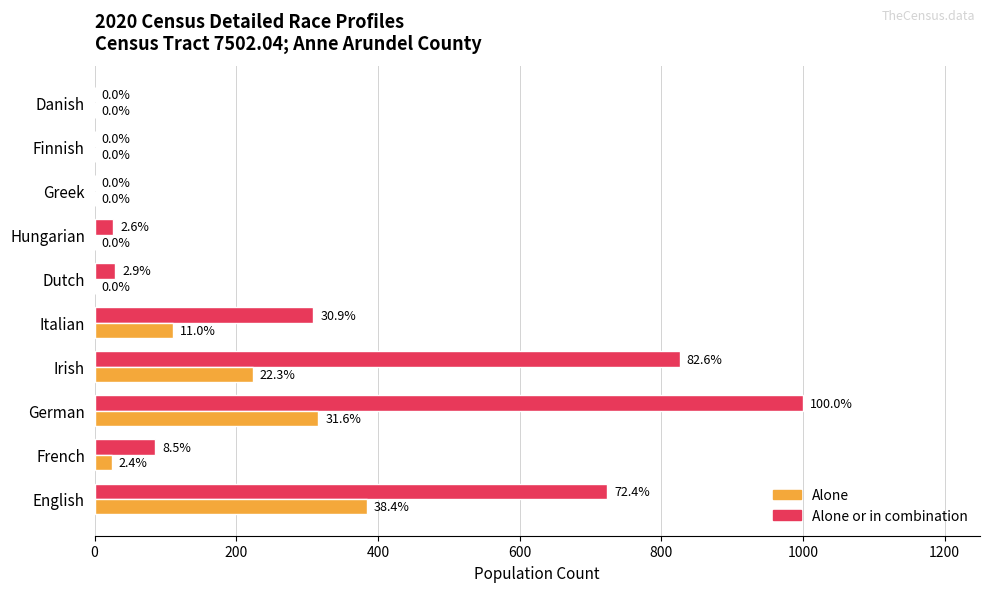

True or false: alone or in combination has a value of 635 at Finnish.

False